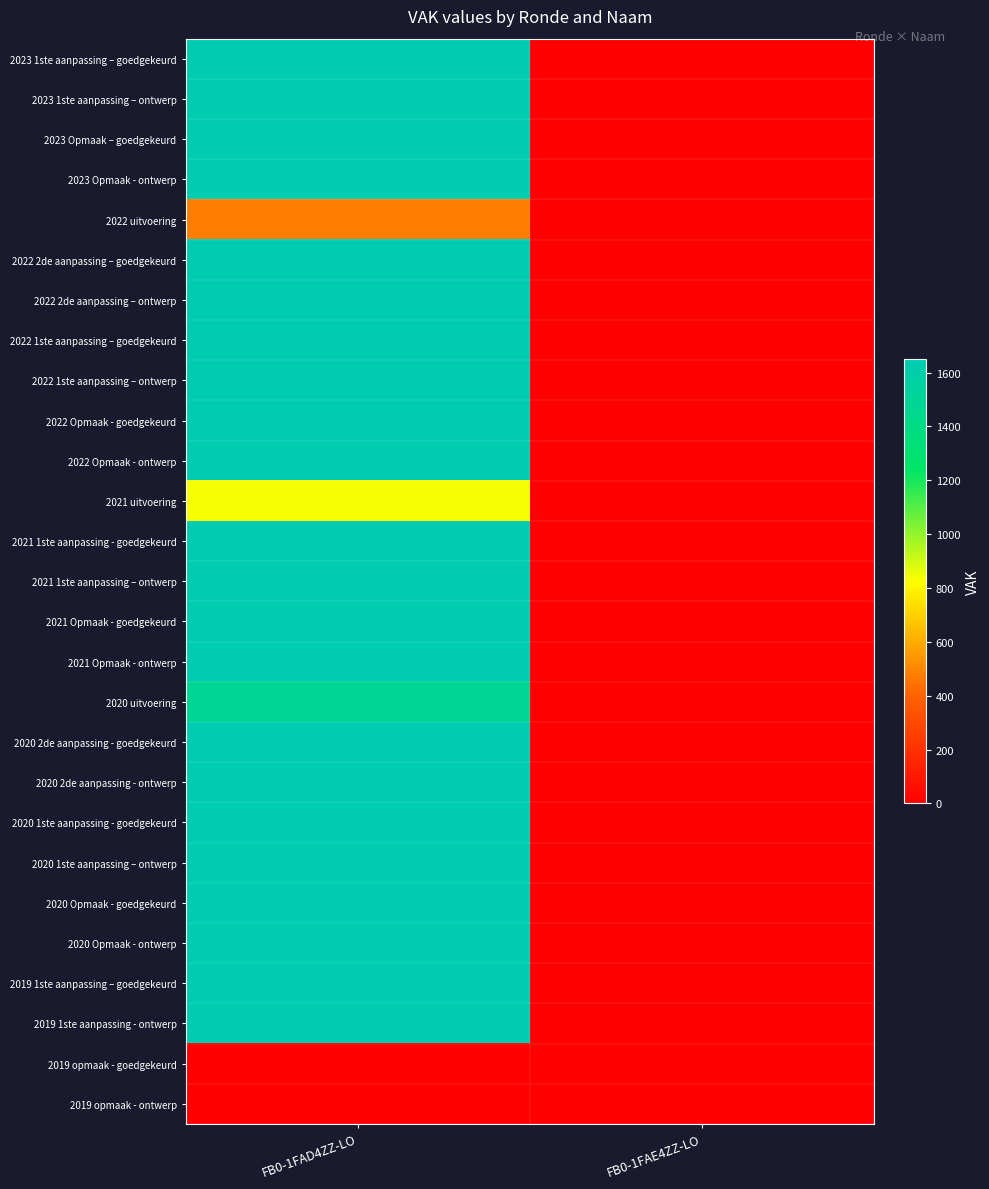

What is the maximum value shown in the chart?

1650